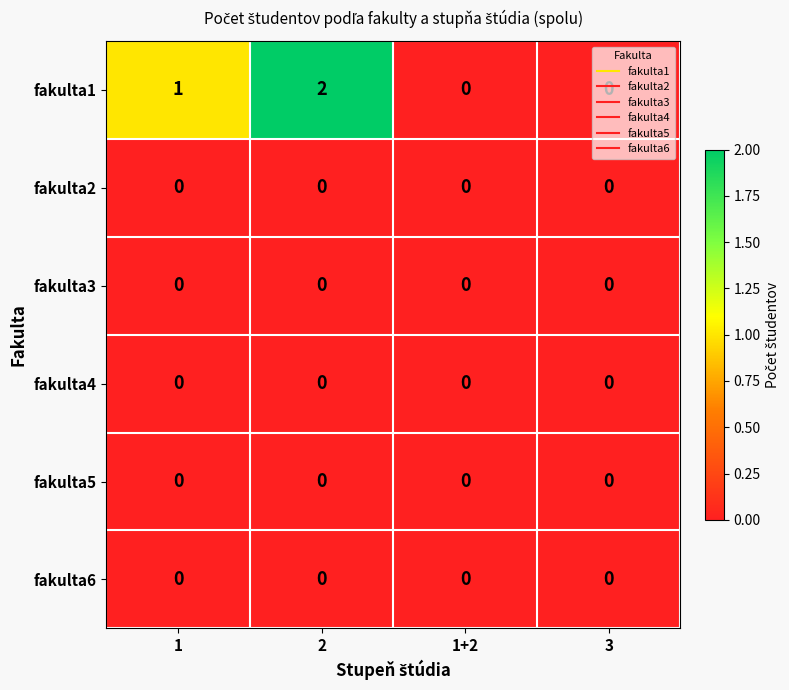

Which series has the largest total across all categories?

fakulta1